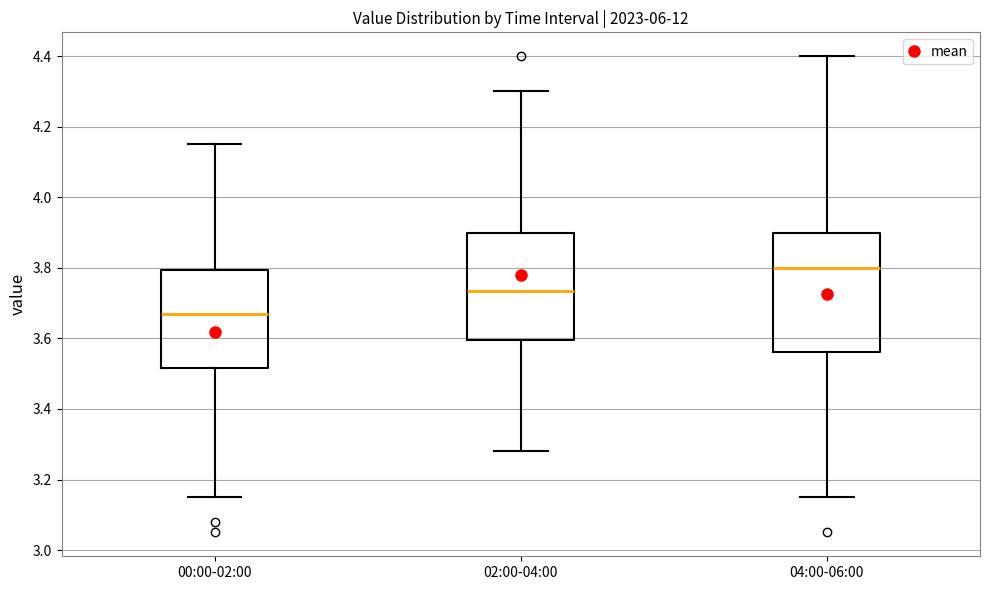

Reading left to right, transcribe this box plot: for each box, give where its median line is, the range the box spans, and where its two whiskers end, as read against the y-axis. The values are not printed on the chart, so give them approximately, as read against the axis.

00:00-02:00: median 3.68, box 3.52 to 3.80, whiskers 3.16 to 4.16
02:00-04:00: median 3.74, box 3.60 to 3.90, whiskers 3.28 to 4.30
04:00-06:00: median 3.80, box 3.56 to 3.90, whiskers 3.16 to 4.40